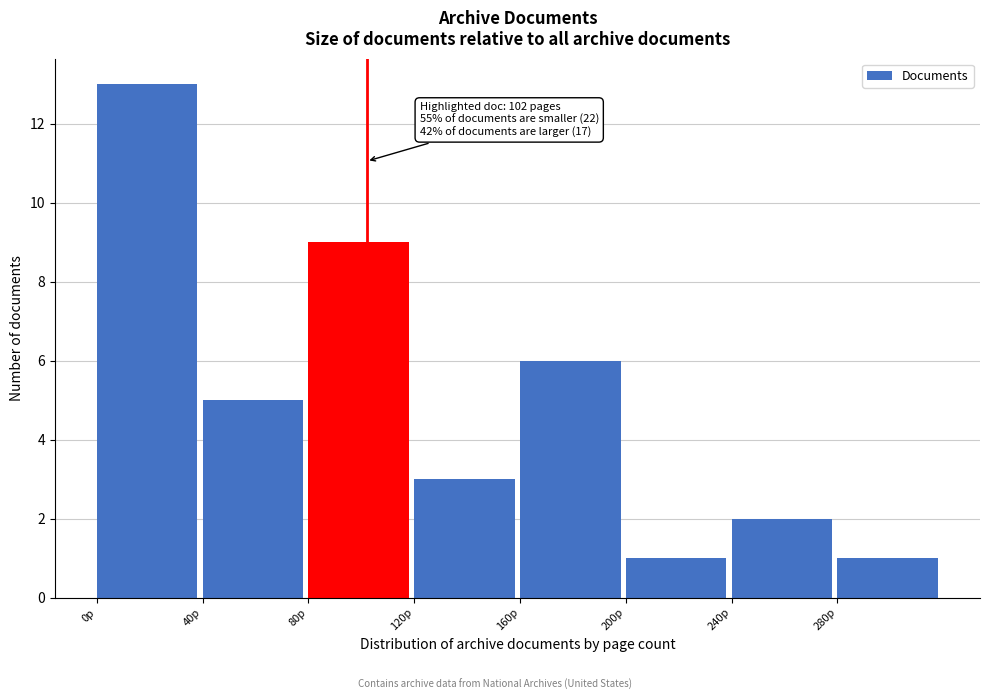

Which range on the x-axis has the tallest bar?

0 to 40